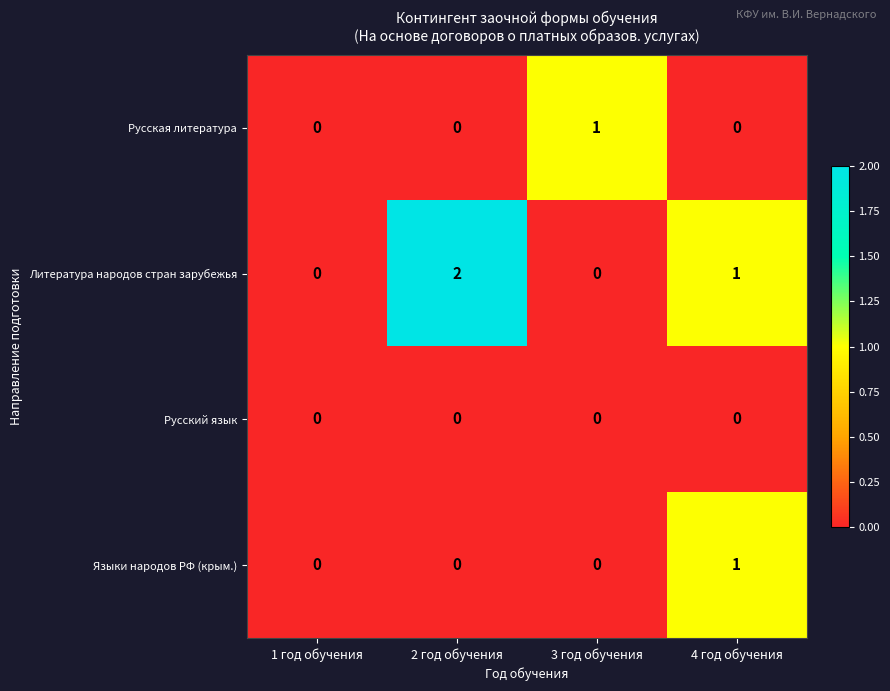

How many Русская литература values are between 0 and 1?

4